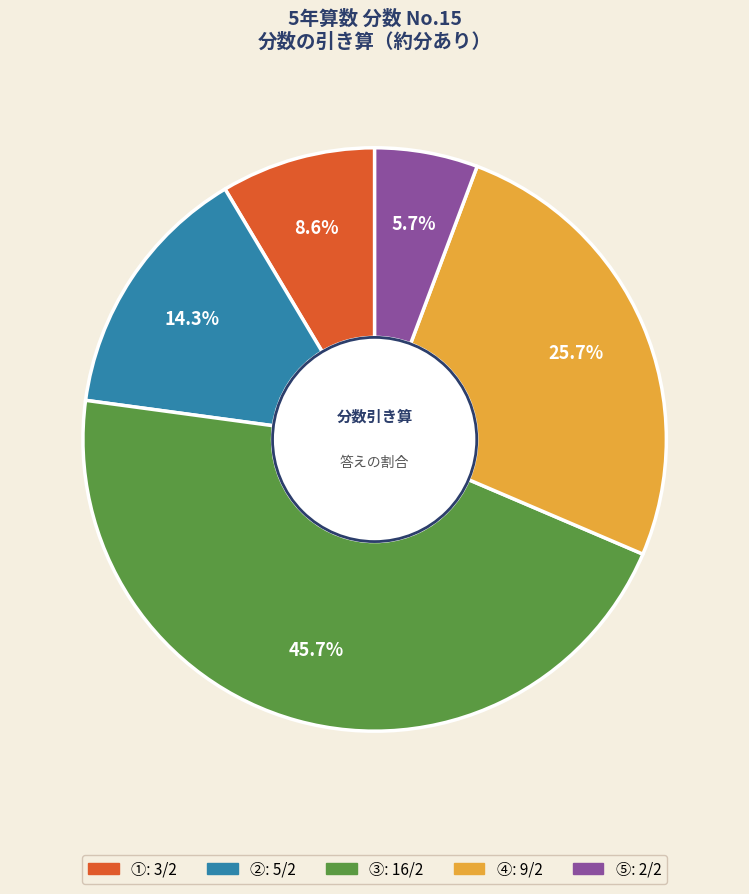

To the nearest percent, what is the difference between the largest and smallest slice percentages?

40%